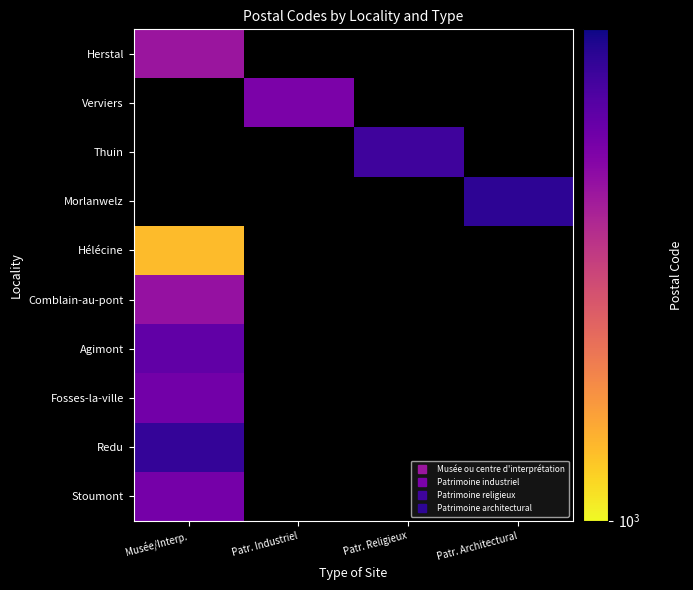

Which category has the lowest value in the Fosses-la-ville series?

Musée/Interp.